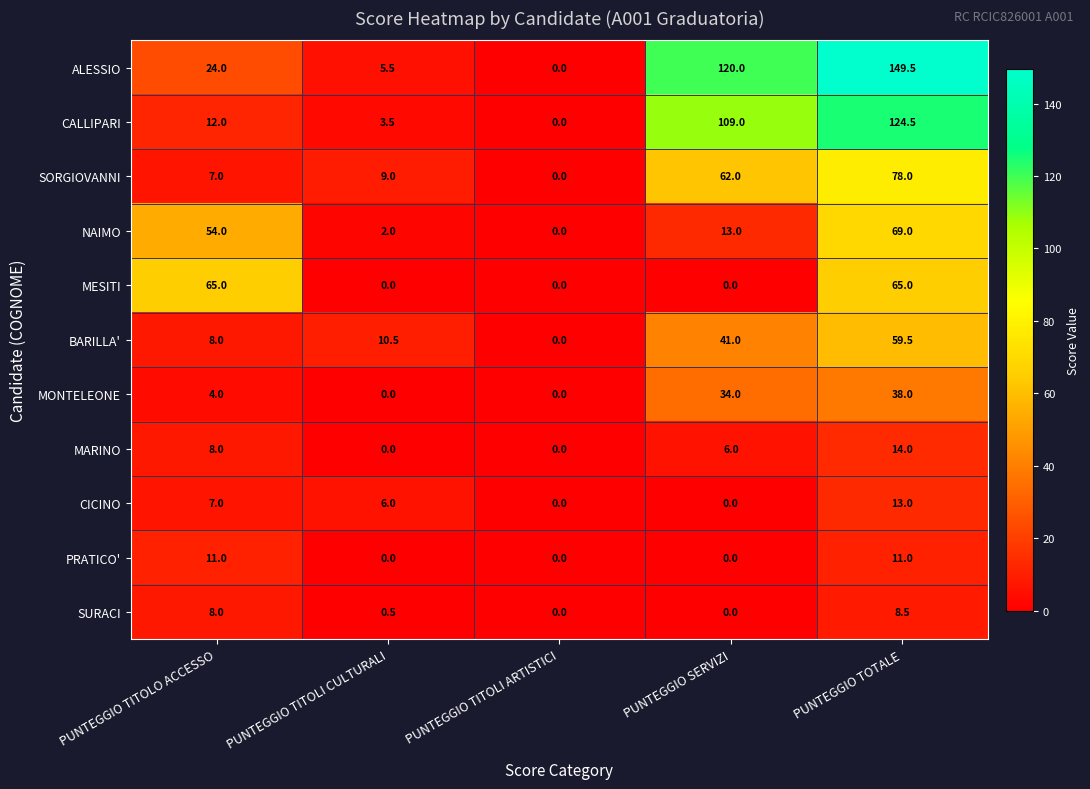

What is the difference between the NAIMO values at PUNTEGGIO SERVIZI and PUNTEGGIO TITOLI CULTURALI?

11.0